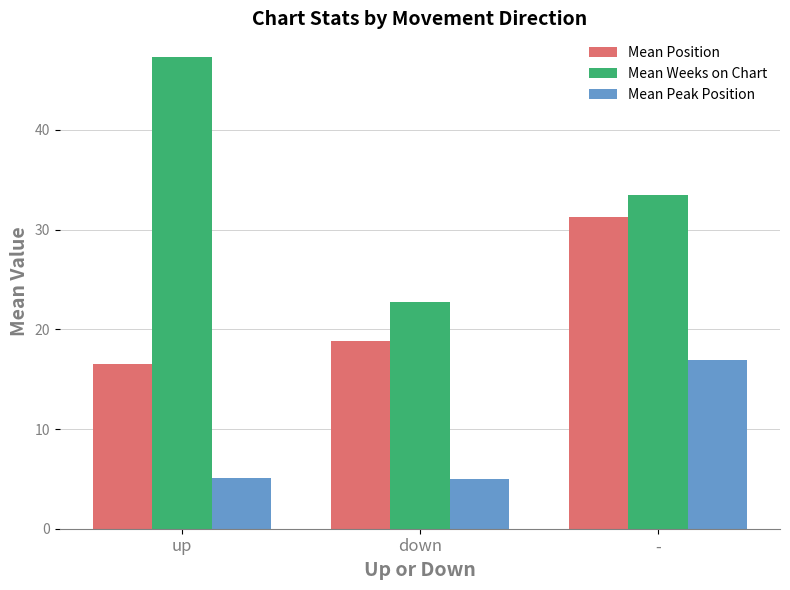

At how many categories does at least one series exceed 31?

2